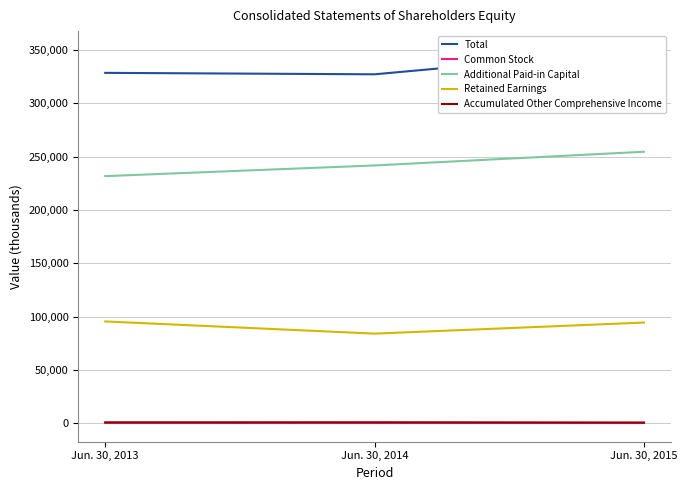

What are all the series names shown in the legend?

Total, Common Stock, Additional Paid-in Capital, Retained Earnings, Accumulated Other Comprehensive Income